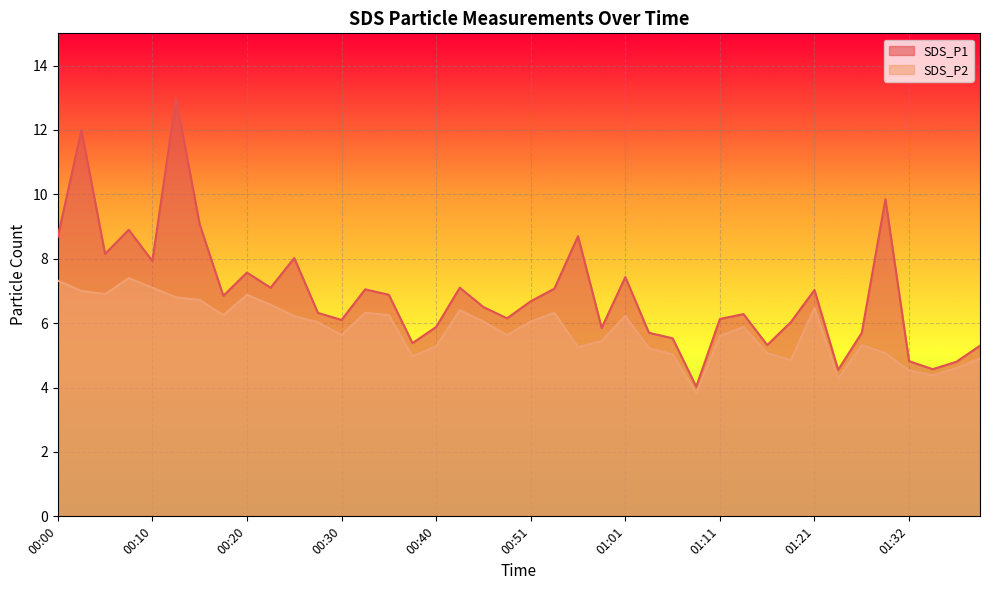

True or false: SDS_P2 has a value of 6.3 at 00:33.

True